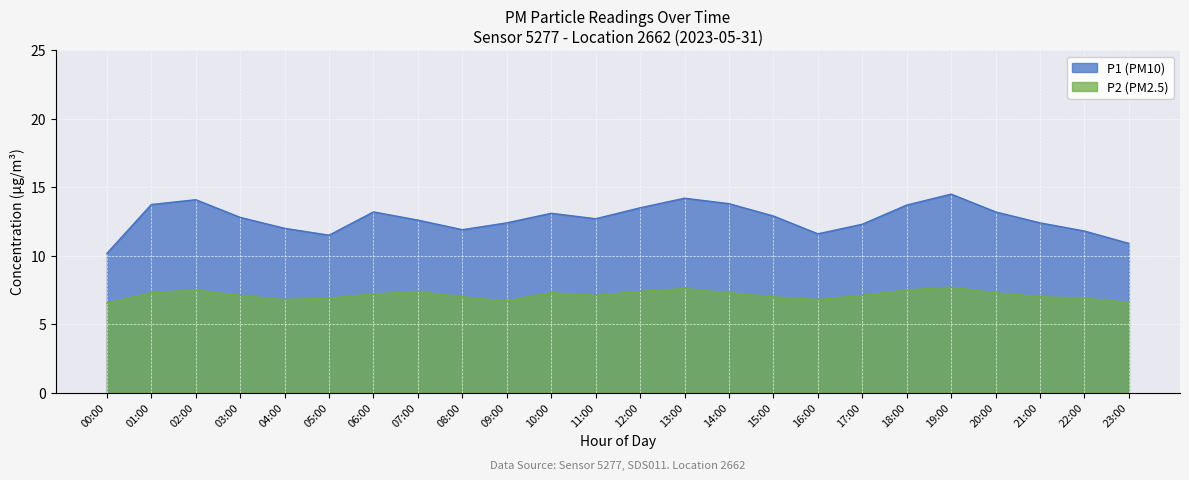

Is it true that P2 (PM2.5) equals 6.8 at 04:00?

True